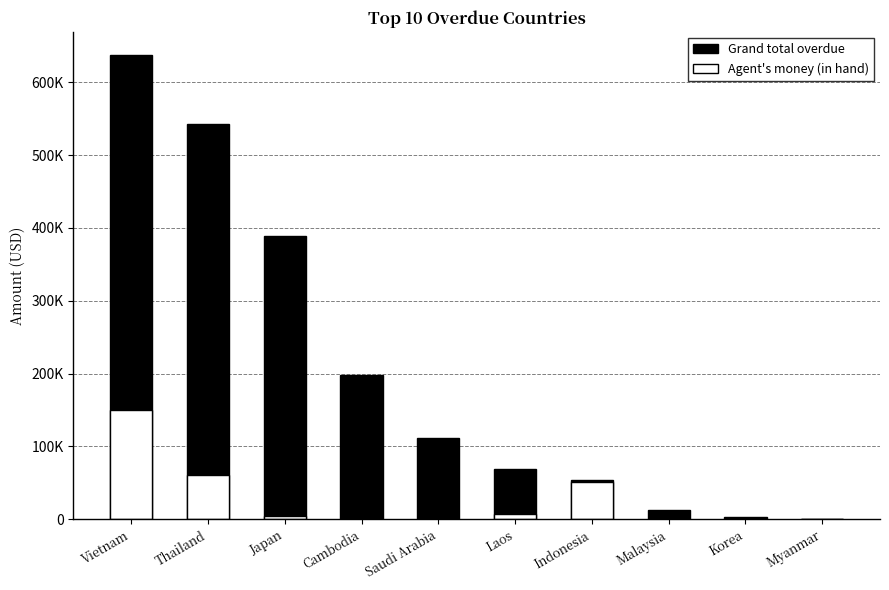

What is the sum of all Grand total overdue values?

2018730.8